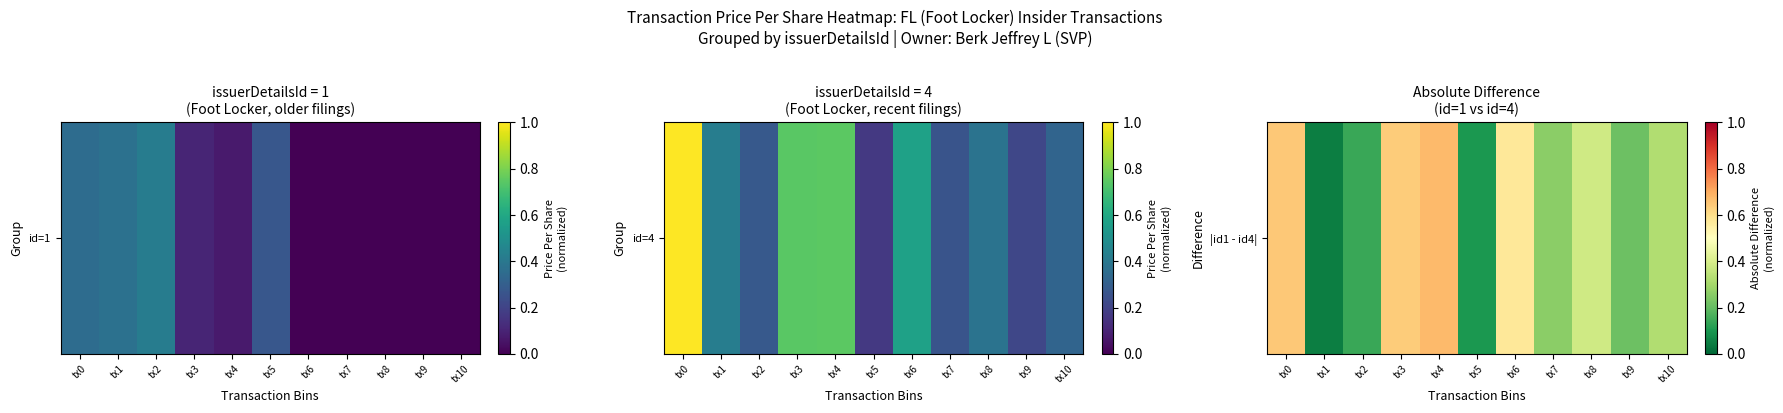

Where is the data nearest to the value 0?

tx1